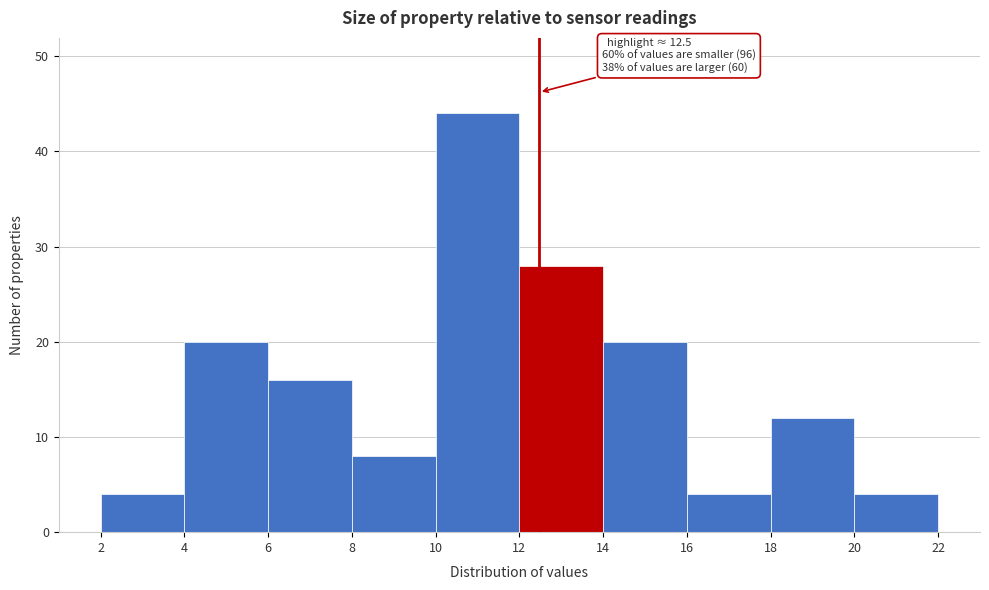

Which range on the x-axis has the tallest bar?

10 to 12